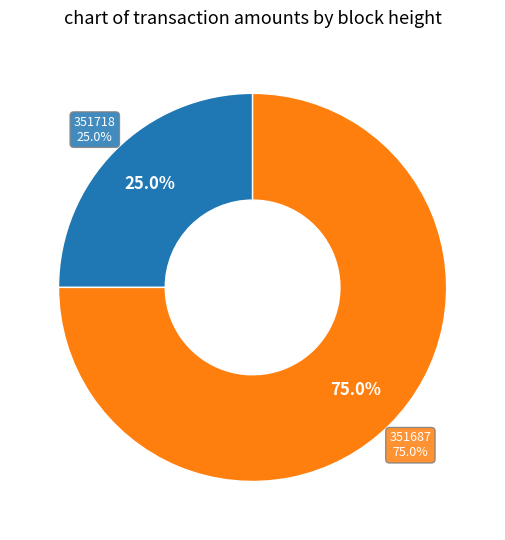

Is there a majority slice in this chart?

Yes